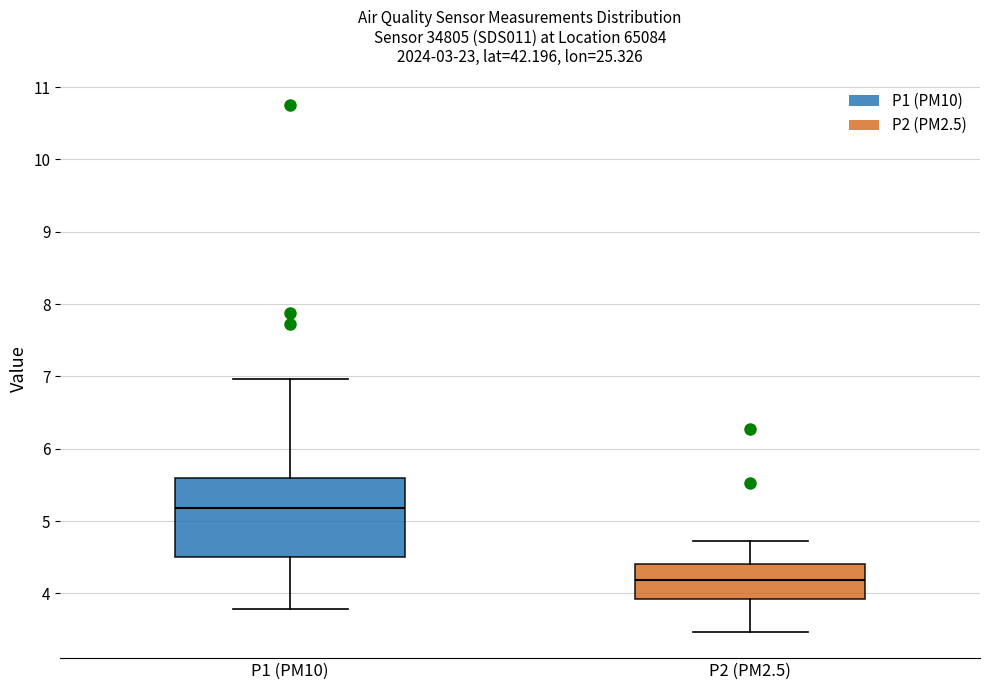

Reading left to right, transcribe this box plot: for each box, give where its median line is, the range the box spans, and where its two whiskers end, as read against the y-axis. The values are not printed on the chart, so give them approximately, as read against the axis.

P1 (PM10): median 5.2, box 4.5 to 5.6, whiskers 3.8 to 7.0
P2 (PM2.5): median 4.2, box 3.9 to 4.4, whiskers 3.5 to 4.7